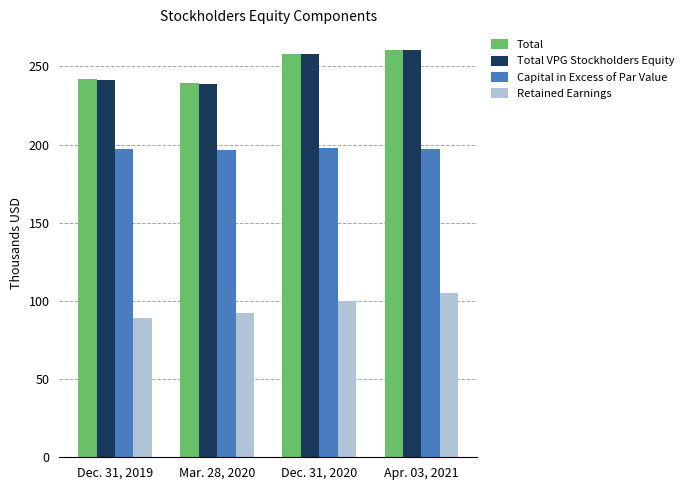

Which series has the widest spread of values?

Total VPG Stockholders Equity